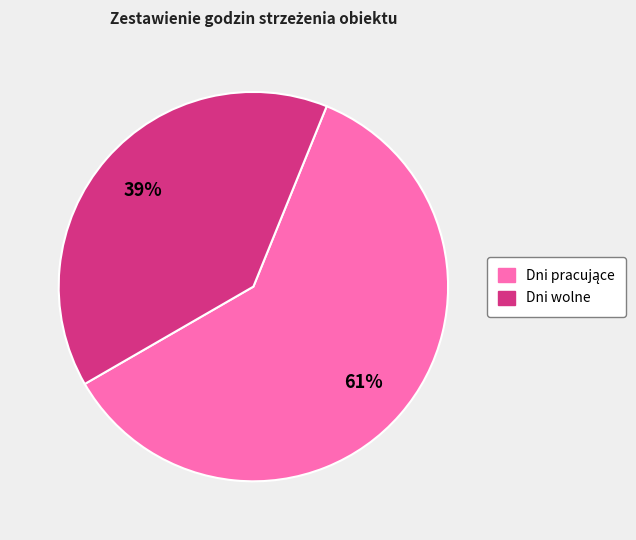

Does any single category account for the majority?

Yes